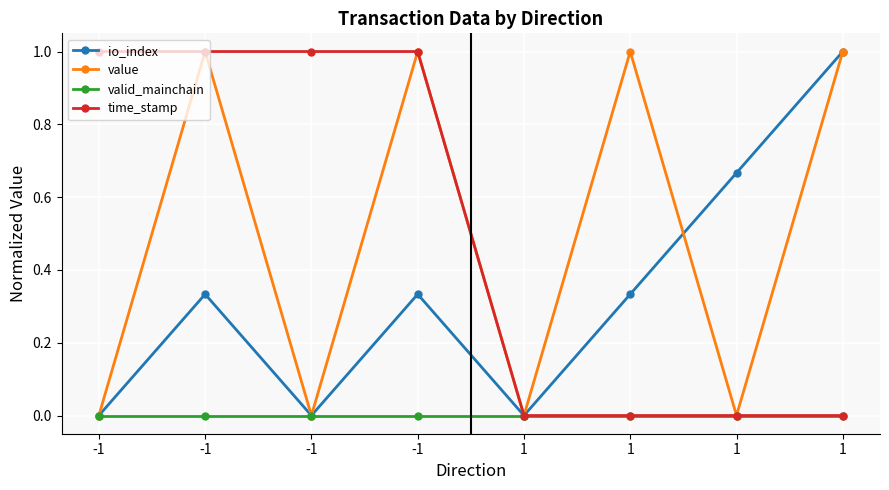

How many lines are shown in the chart?

4